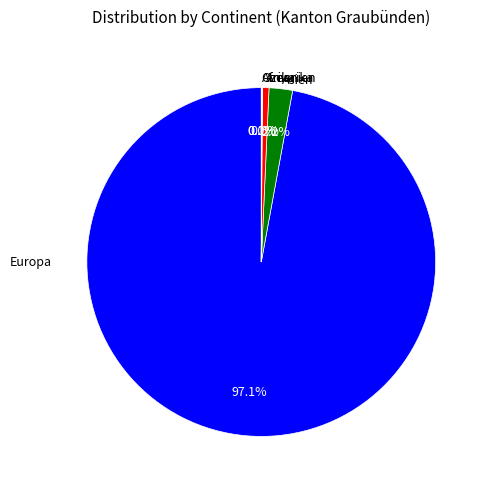

What is the largest slice in the pie chart?

Europa